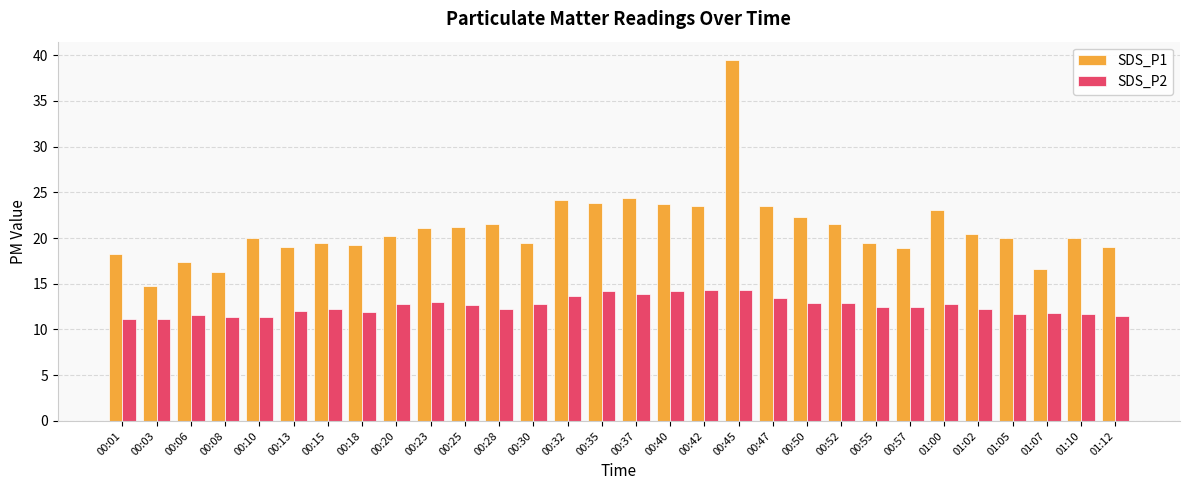

Is it true that SDS_P1 equals 19.4 at 00:30?

True